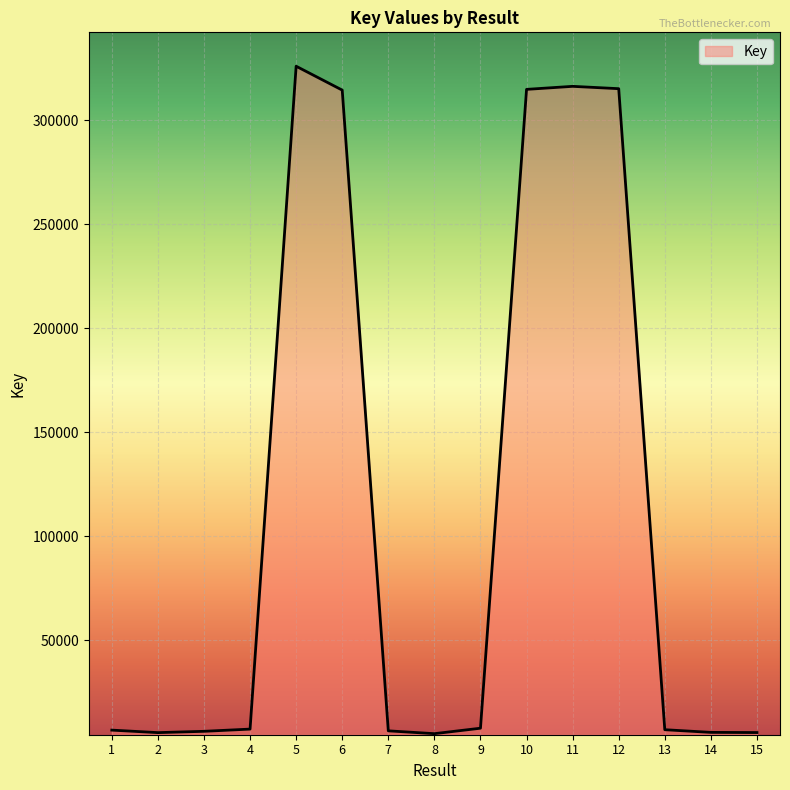

What is the maximum value shown in the chart?

326036